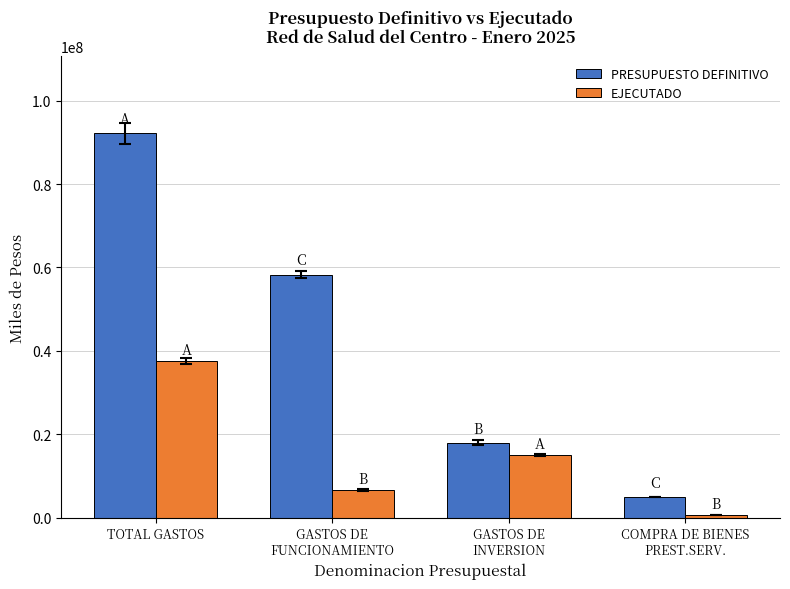

At which label does PRESUPUESTO DEFINITIVO first exceed 58258971?

TOTAL GASTOS